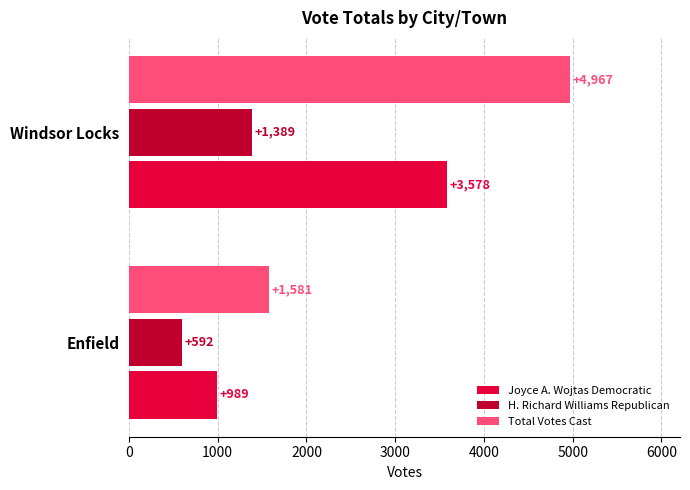

List the series in order of their overall mean, lowest first.

H. Richard Williams Republican, Joyce A. Wojtas Democratic, Total Votes Cast